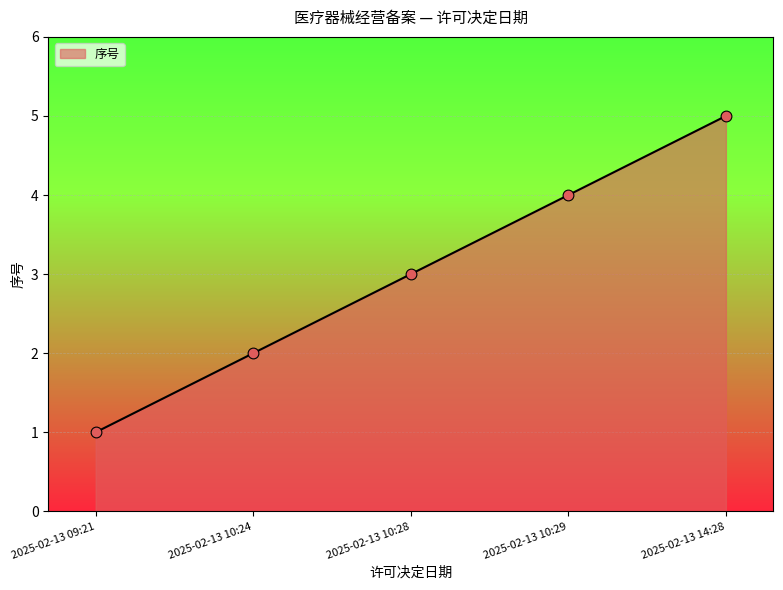

Between 2025-02-13 10:29 and 2025-02-13 09:21, which is larger?

2025-02-13 10:29